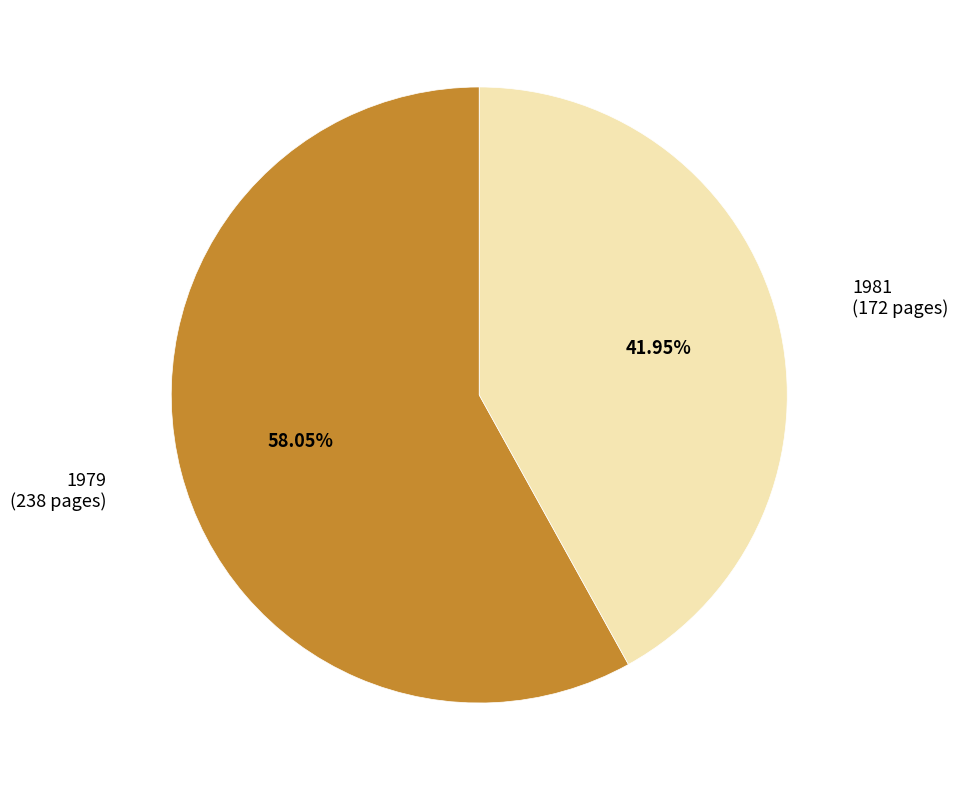

Which slice is the smallest?

1981